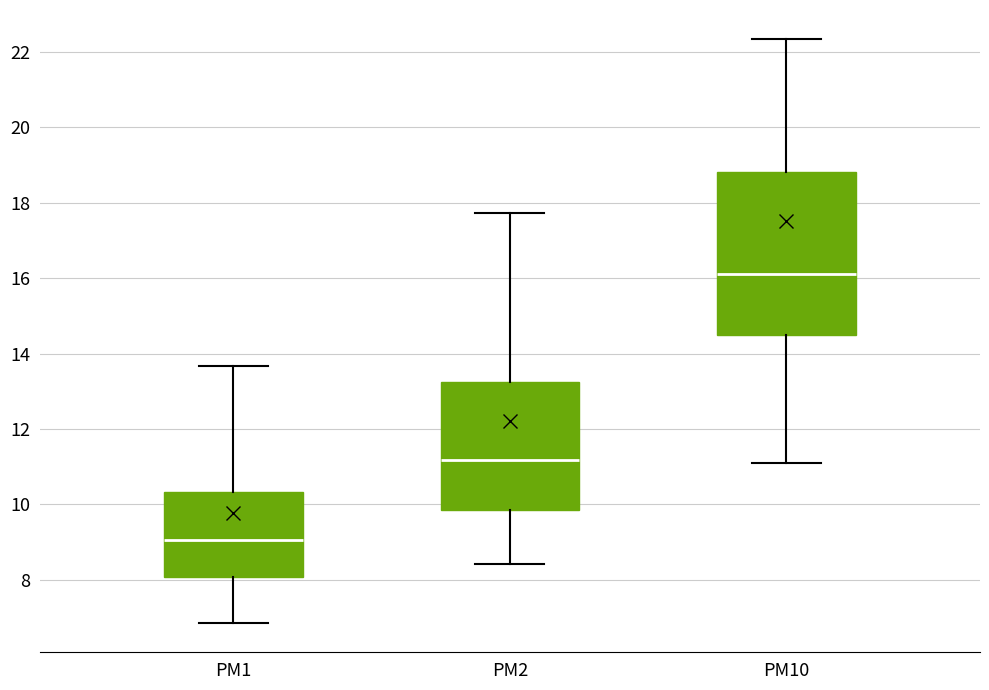

Which box has the highest median line?

PM10